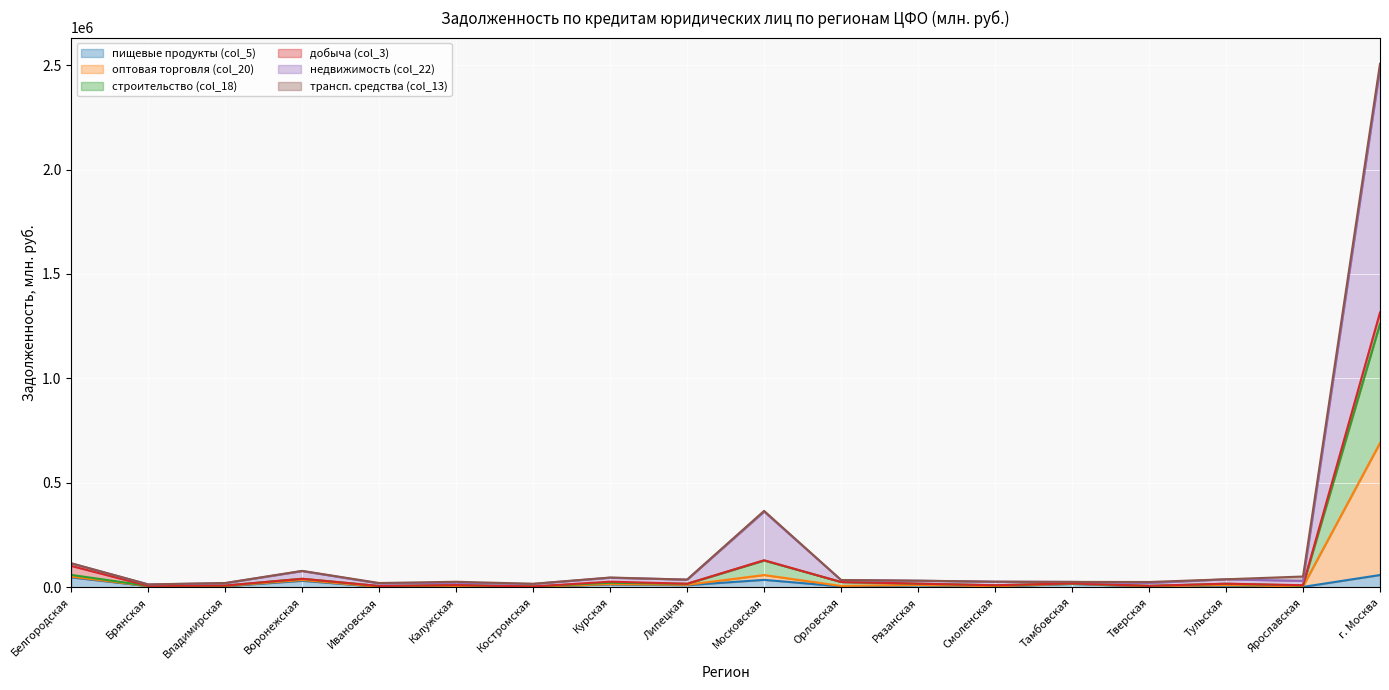

At which category is the sum across all series the highest?

г. Москва